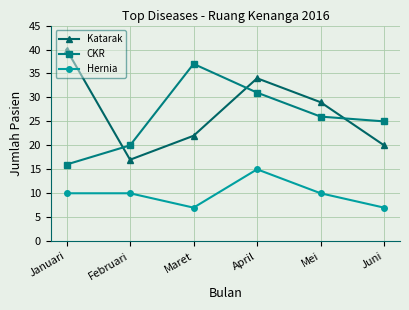

True or false: Hernia and CKR intersect in this chart.

False